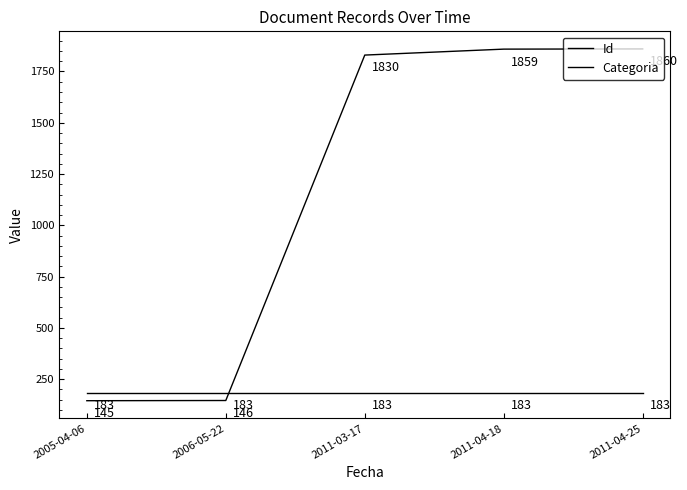

How many times do Id and Categoria cross each other?

1